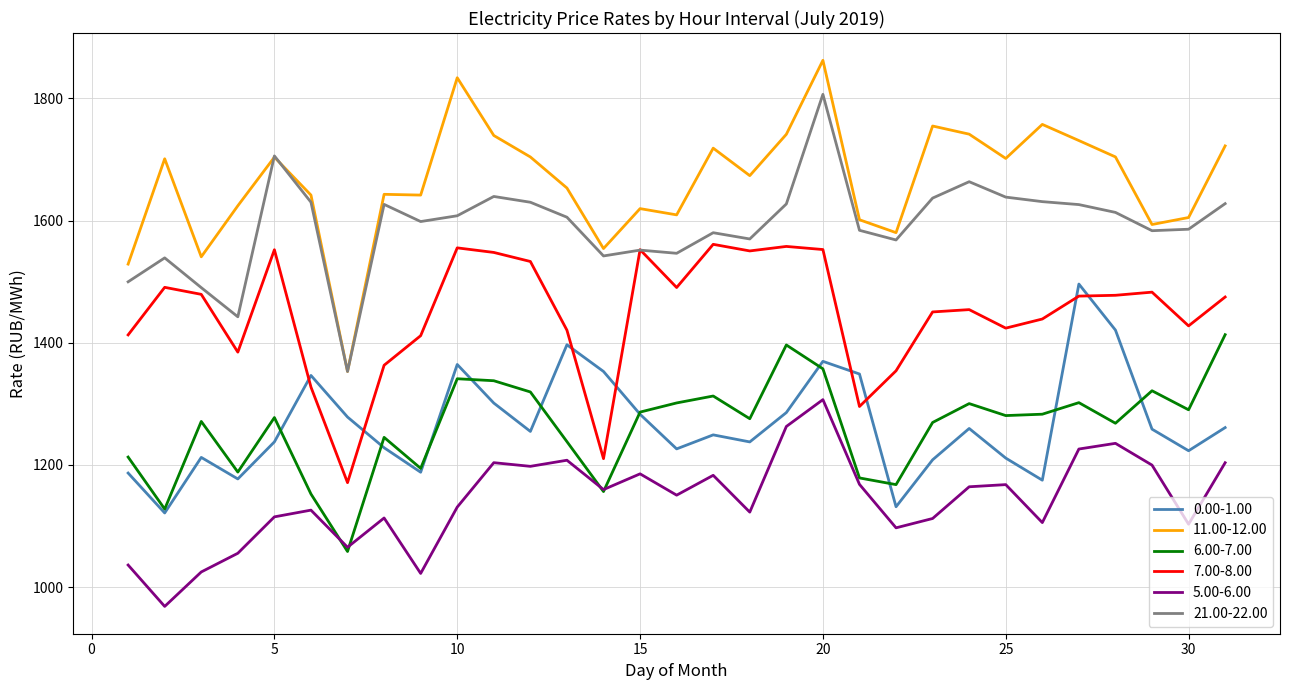

Which series has the largest total across all categories?

11.00-12.00